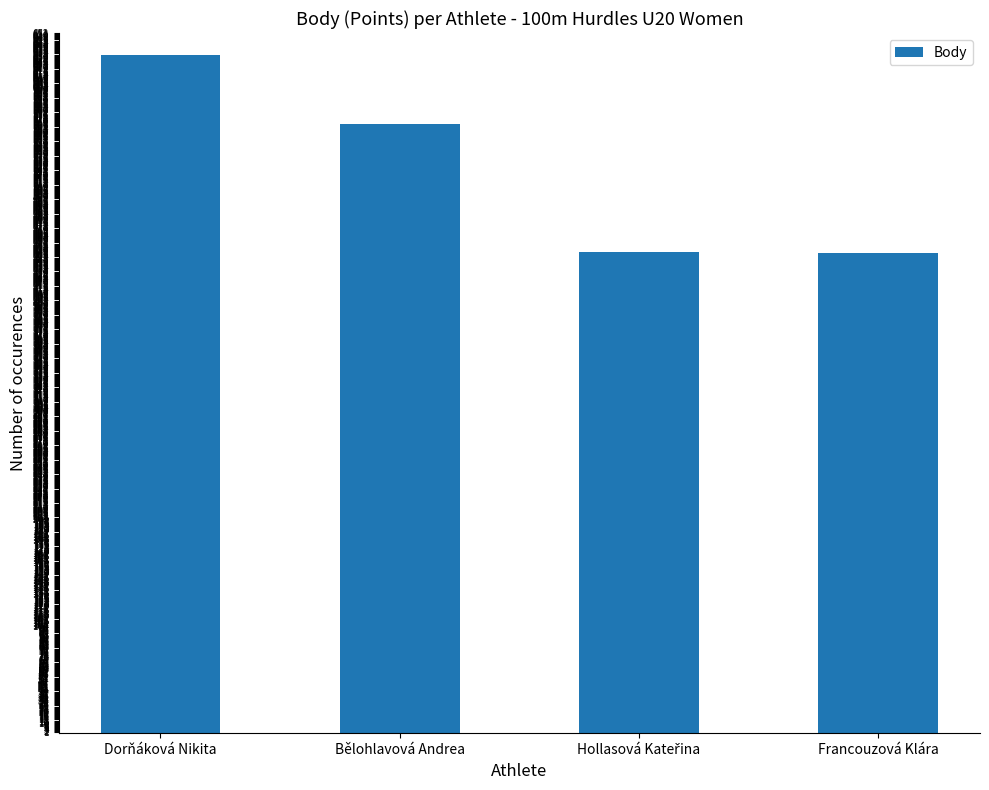

What is the change in value from Bělohlavová Andrea to Francouzová Klára?

-120